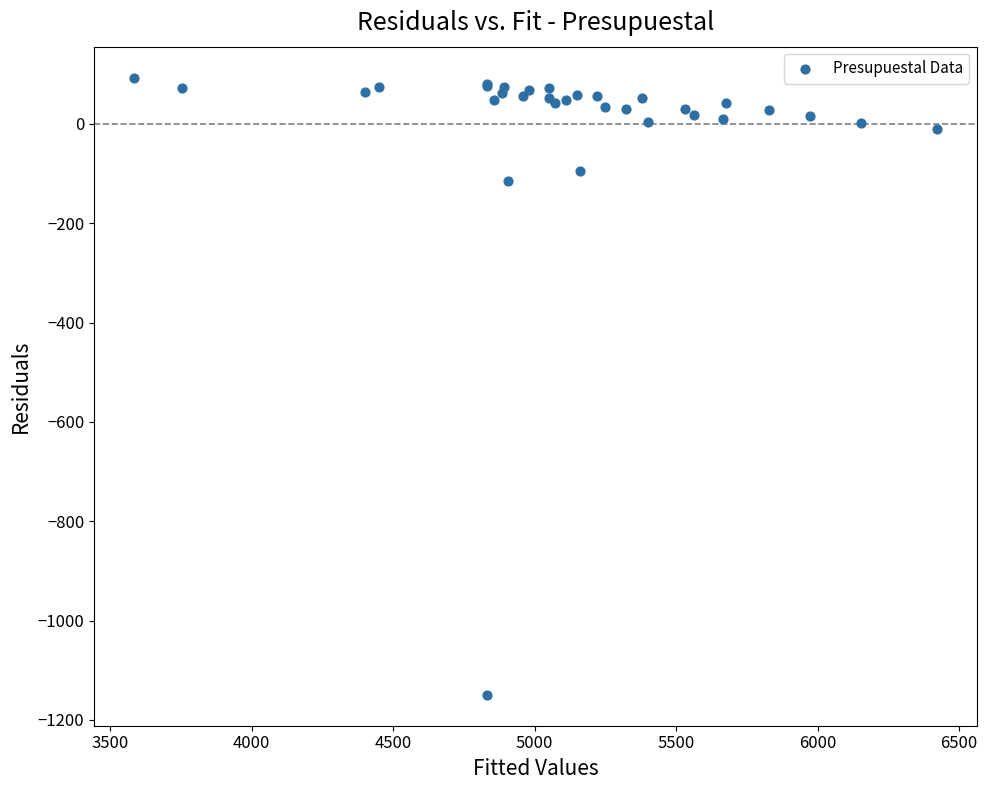

What Y value in the scatter plot is closest to -528?

-114.6